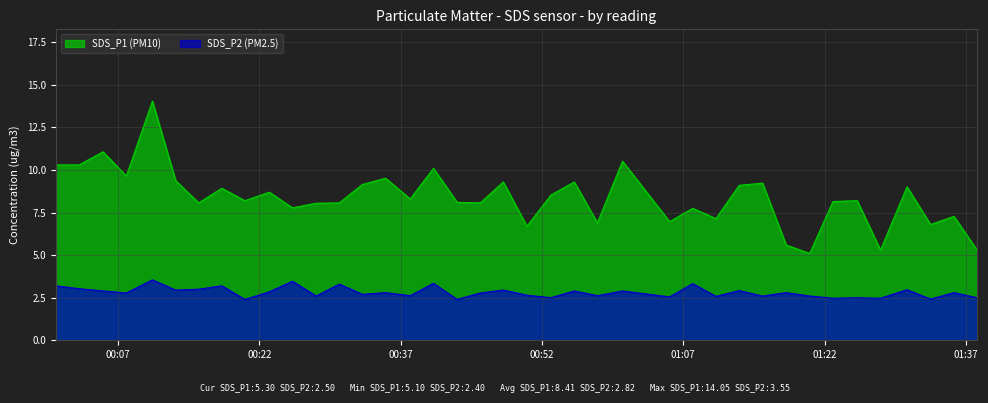

What are all the series names shown in the legend?

SDS_P1 (PM10), SDS_P2 (PM2.5)